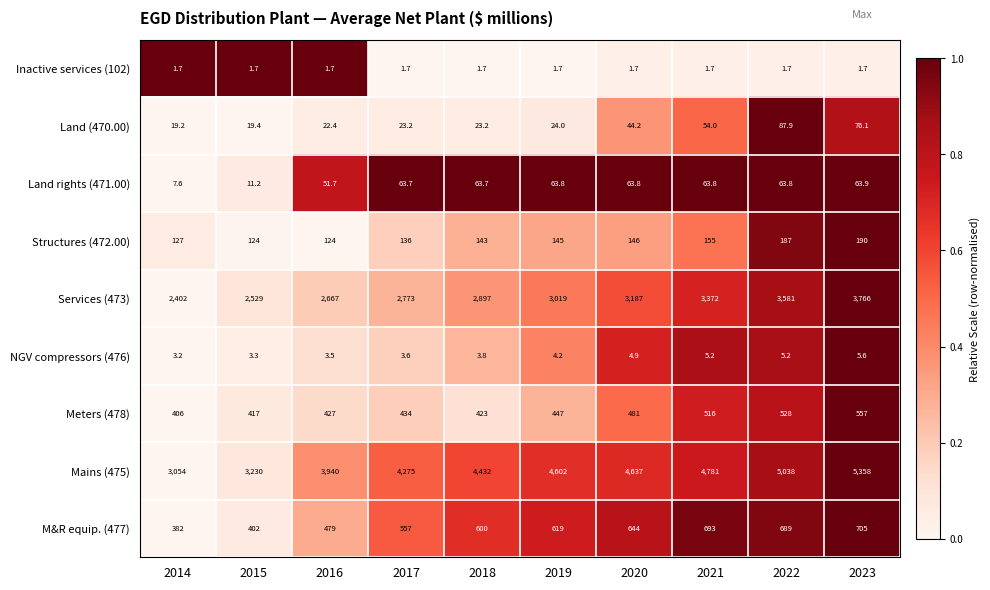

What is the difference between the second highest and minimum values in the Services (473) series?

1179.0